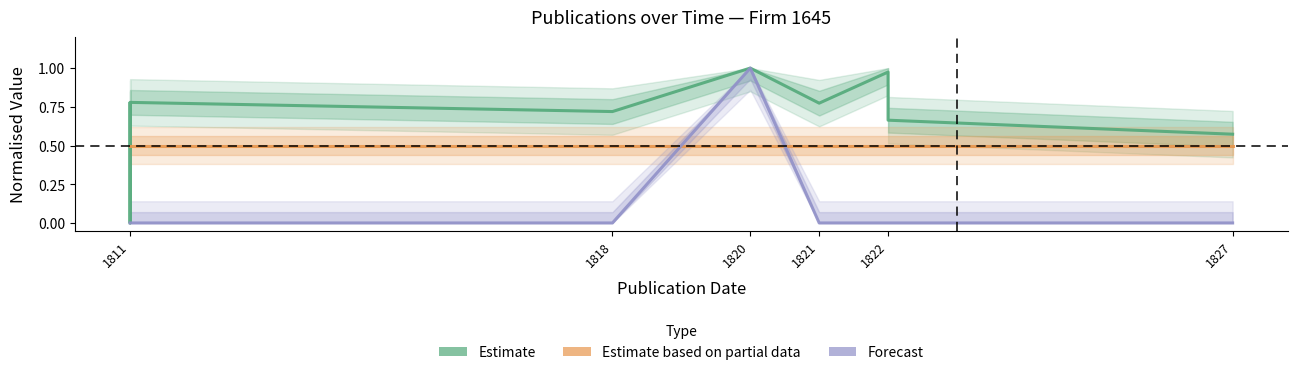

How many interior local peaks does the Forecast series have?

1